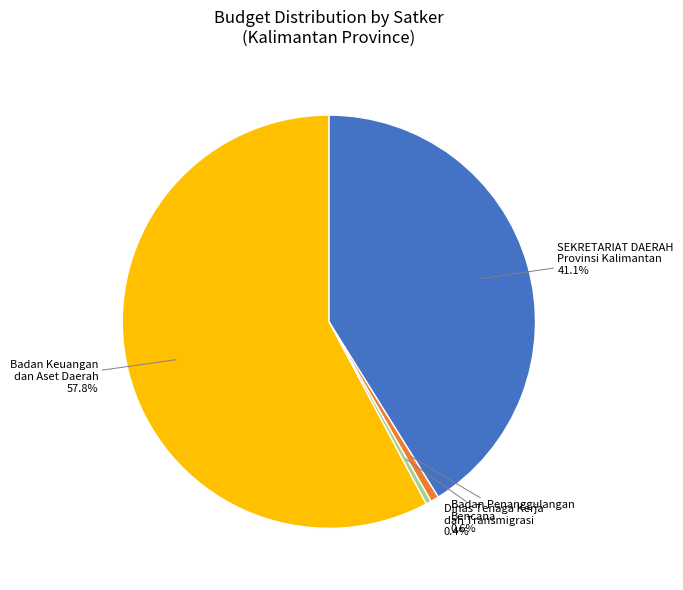

Does any single category account for the majority?

Yes